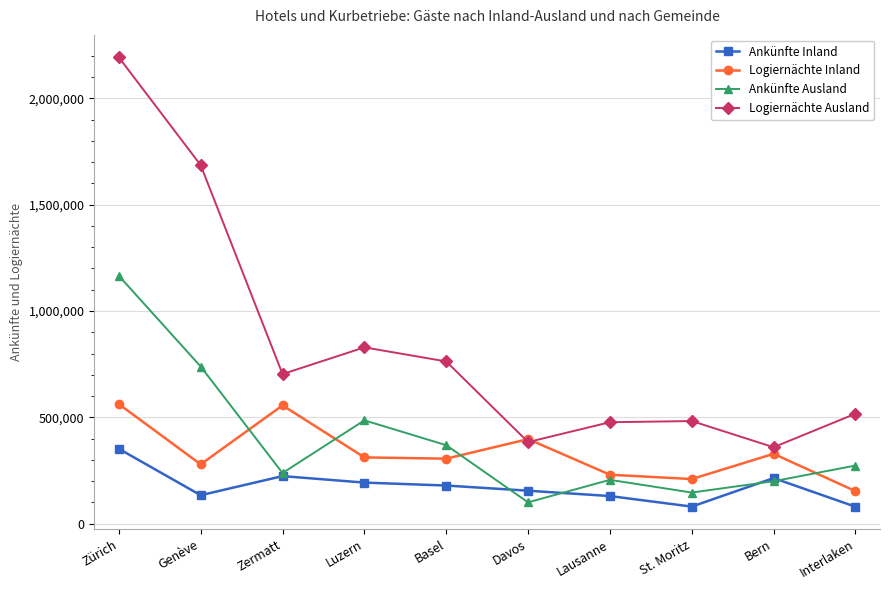

What is the difference between the second highest and minimum values in the Logiernächte Ausland series?

1325914